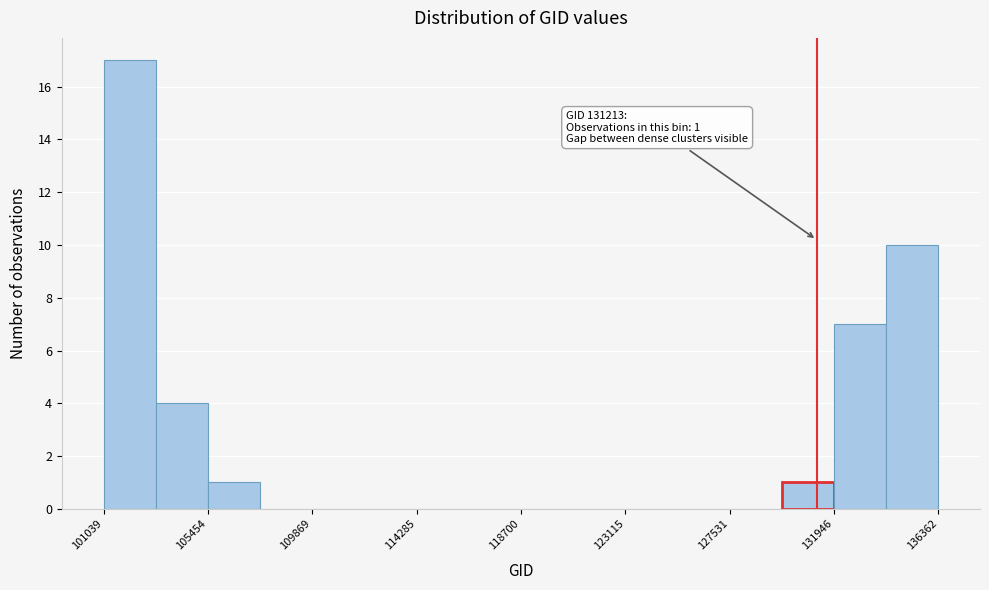

Which range on the x-axis has the tallest bar?

101000 to 103000